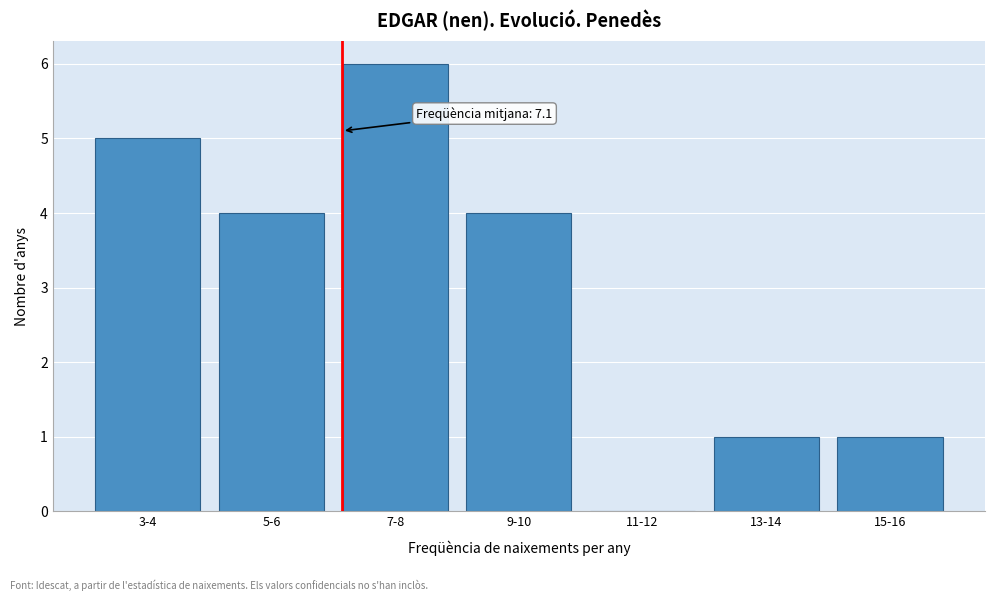

Reading right to left, transcribe all the data shown in this chart.

15-16=1	13-14=1	11-12=0	9-10=4	7-8=6	5-6=4	3-4=5